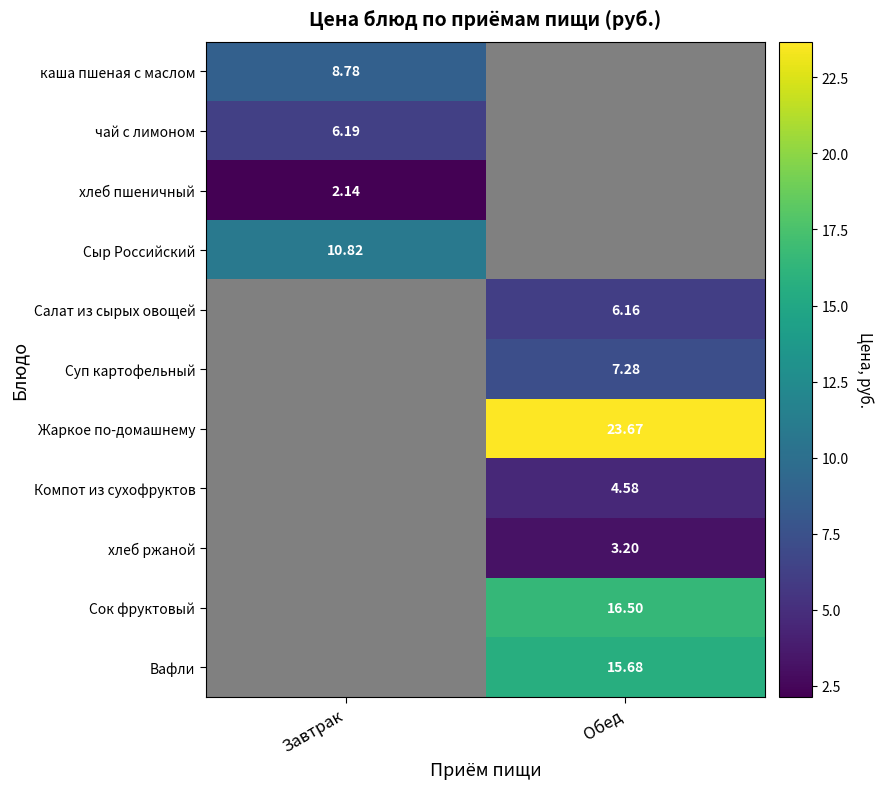

How many values in Салат из сырых овощей are above zero?

1